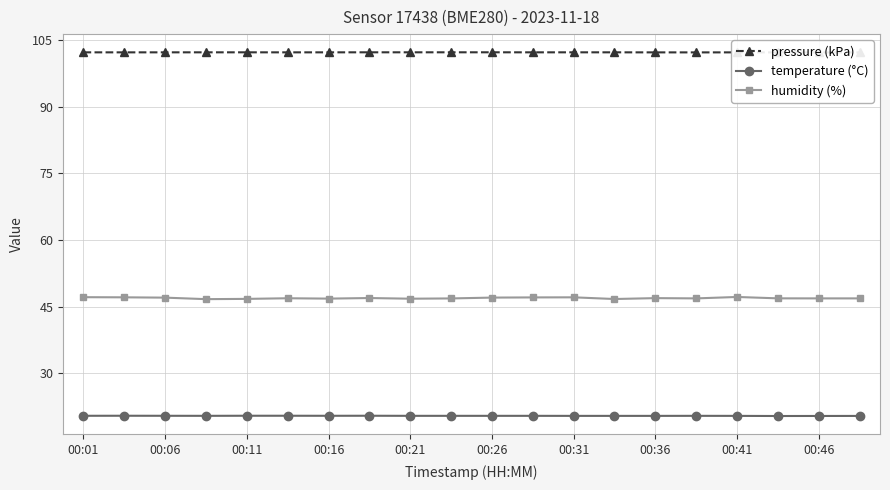

What position from the left is 00:01?

1